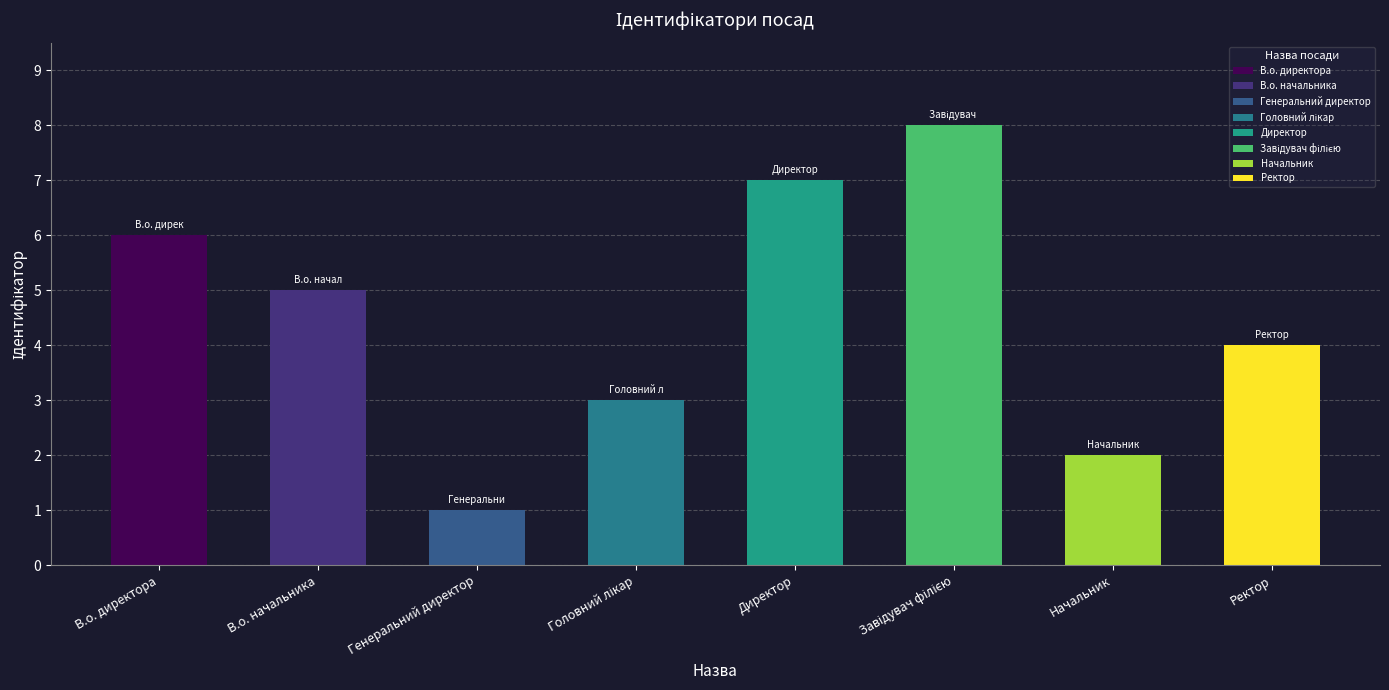

Count the number of data series in this chart.

1